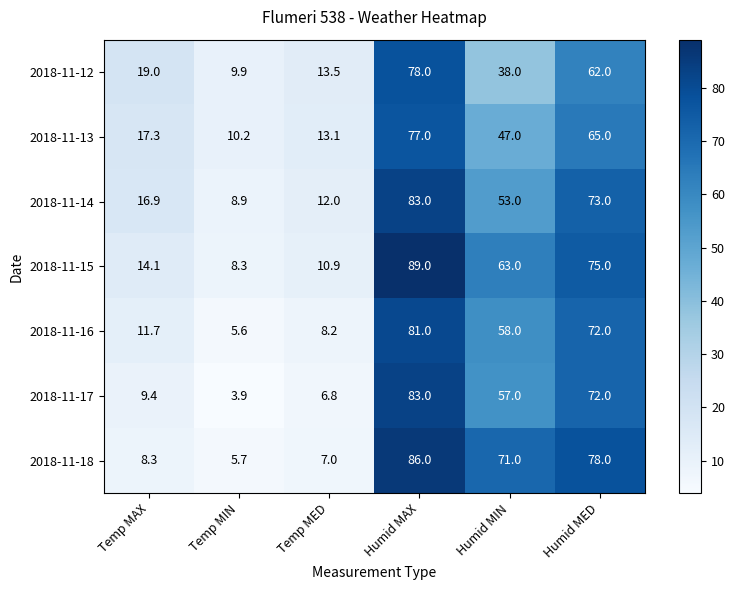

How many series are shown in this chart?

7